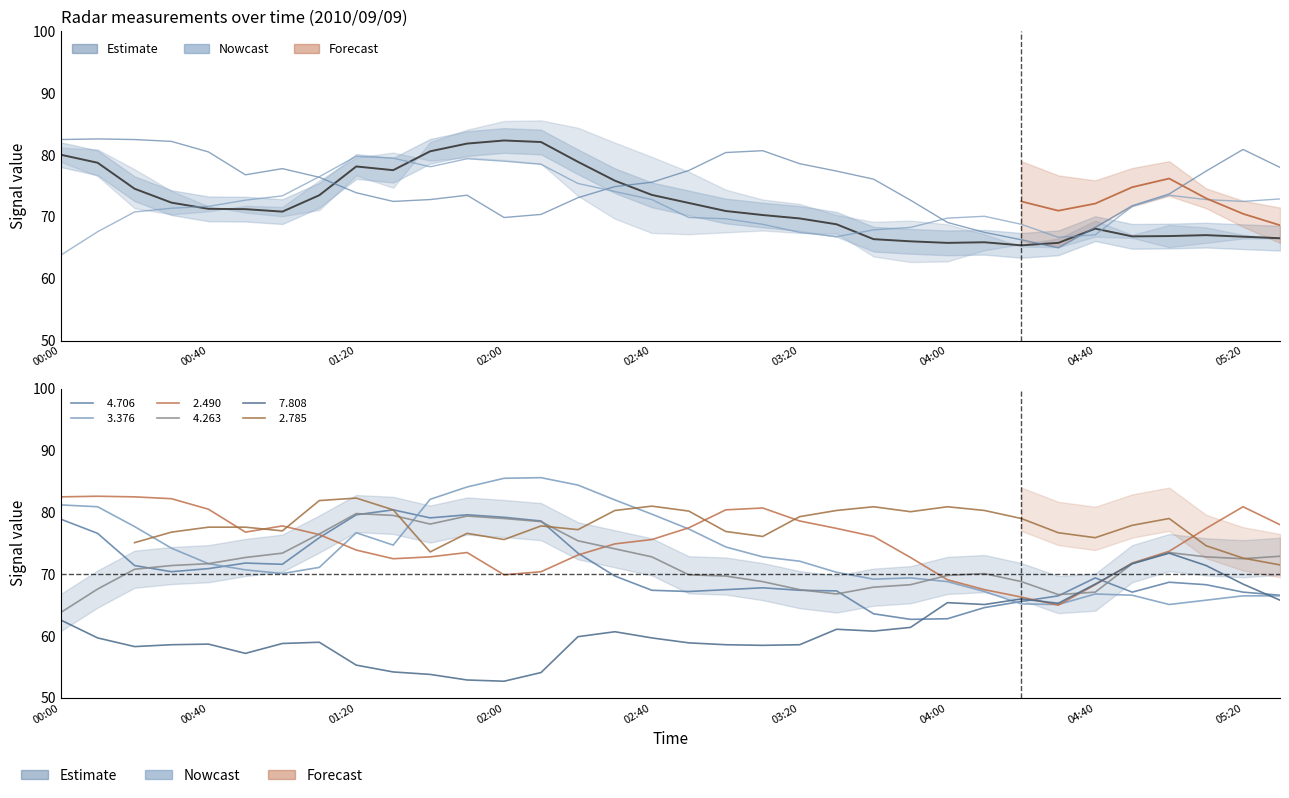

How many interior local valleys does the   3.376 series have?

5